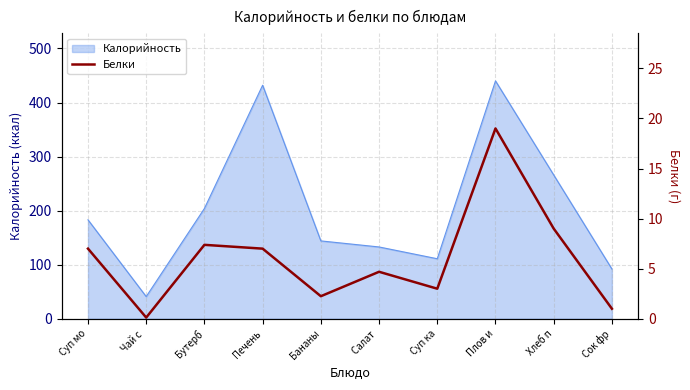

What position from the left is Суп мо?

1